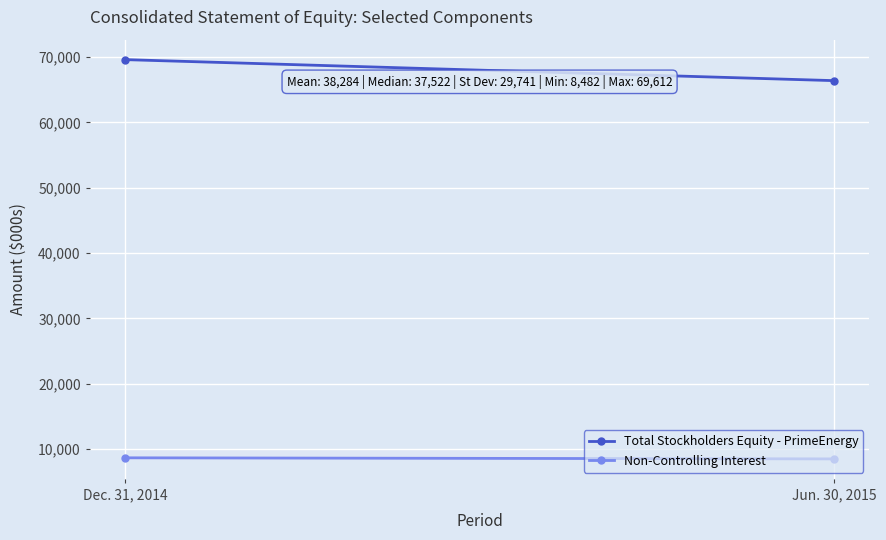

Rank the categories by Non-Controlling Interest value from highest to lowest.

Dec. 31, 2014, Jun. 30, 2015